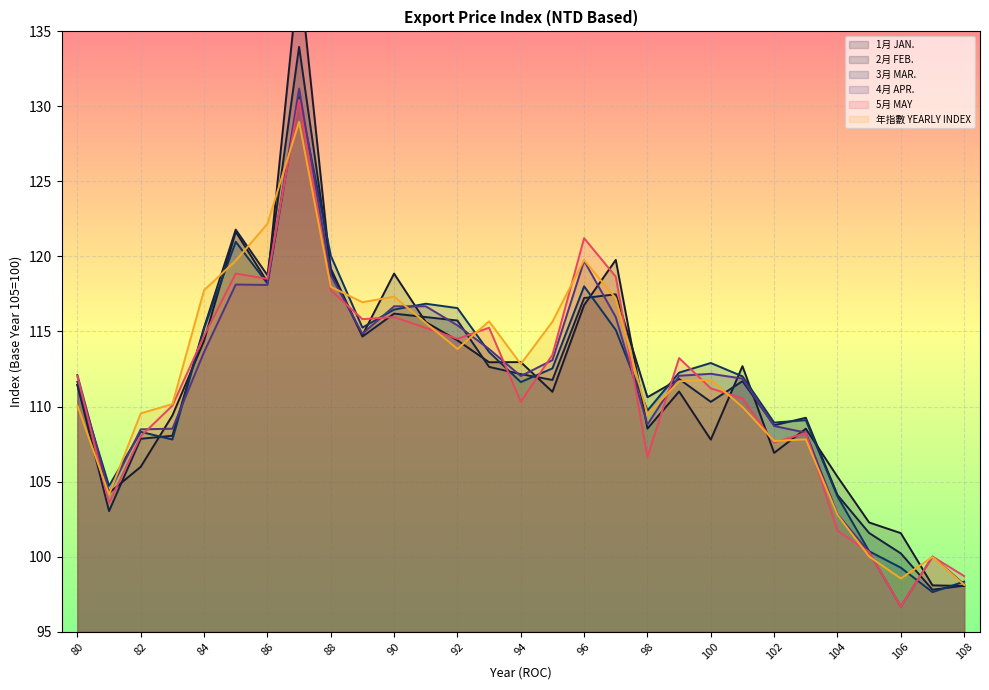

At which label is 1月 JAN. closest to 118?

86